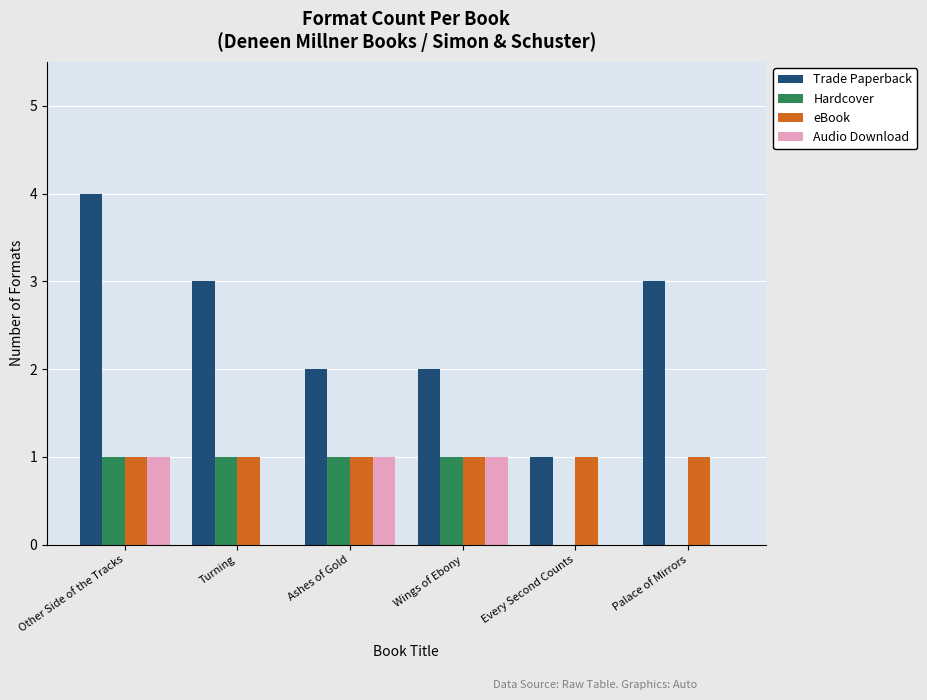

What are all the series names shown in the legend?

Trade Paperback, Hardcover, eBook, Audio Download